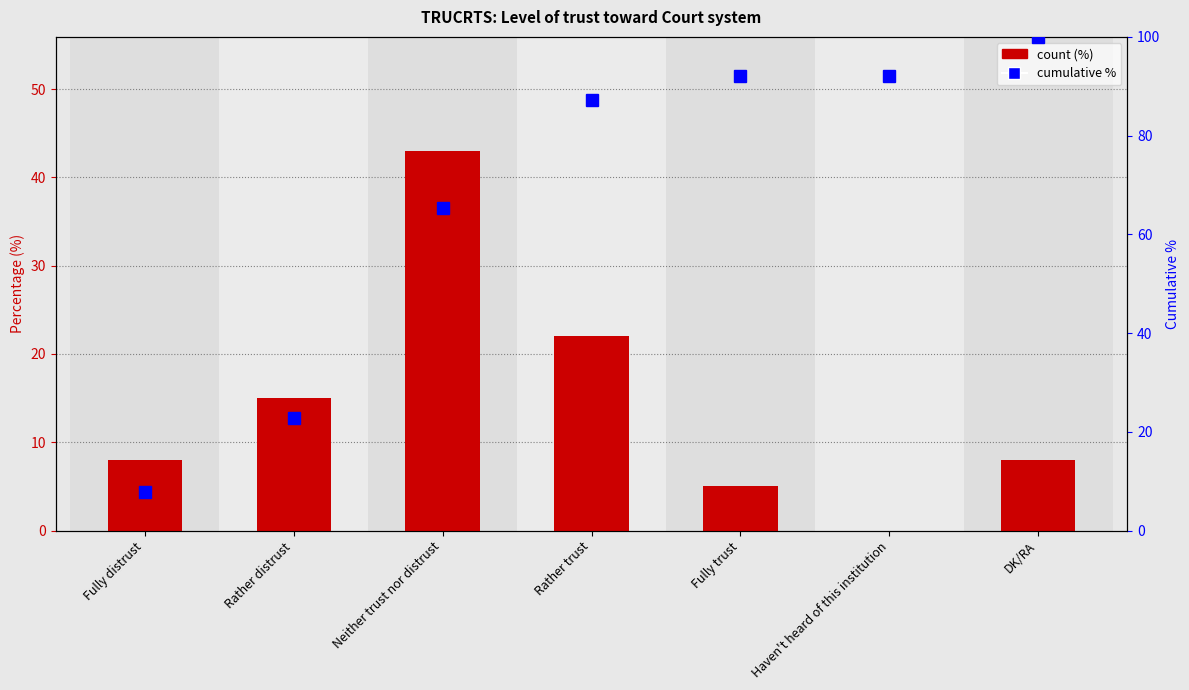

Rank the series by their maximum value, from highest to lowest.

Cumulative %, Percentage